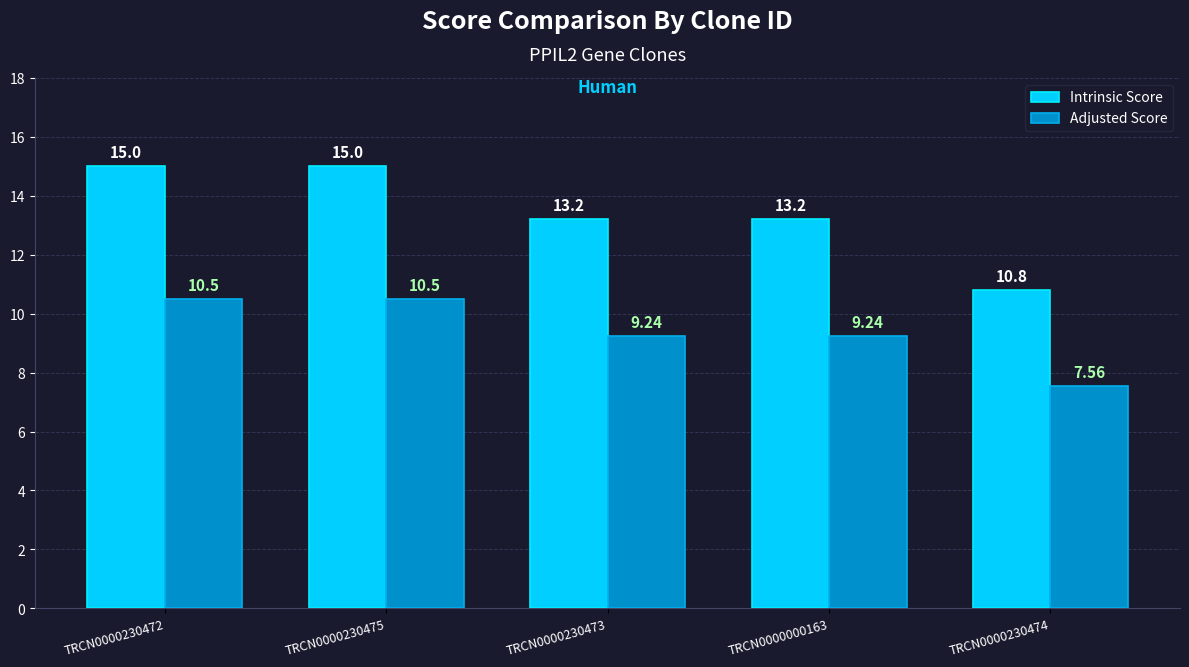

What is the difference between the Adjusted Score values at TRCN0000230474 and TRCN0000230475?

2.9